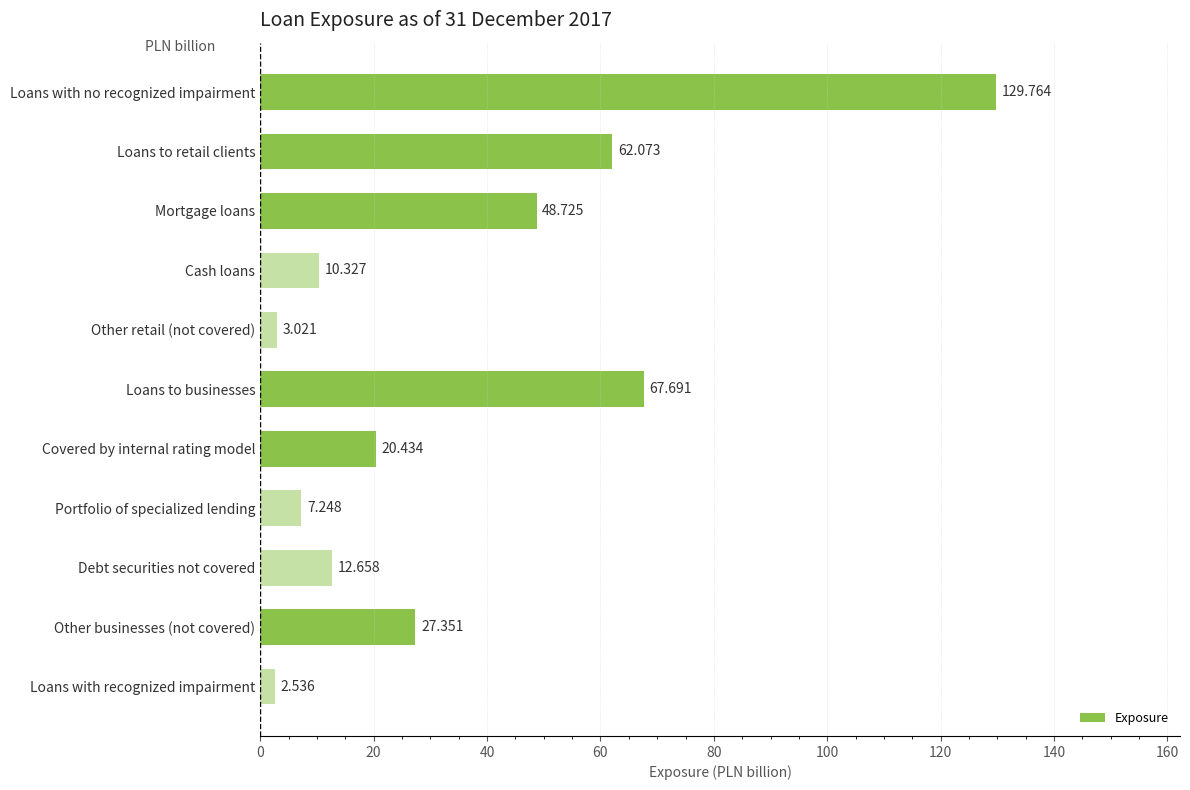

Rank the categories by value from highest to lowest.

Loans with no recognized impairment, Loans to businesses, Loans to retail clients, Mortgage loans, Other businesses (not covered), Covered by internal rating model, Debt securities not covered, Cash loans, Portfolio of specialized lending, Other retail (not covered), Loans with recognized impairment